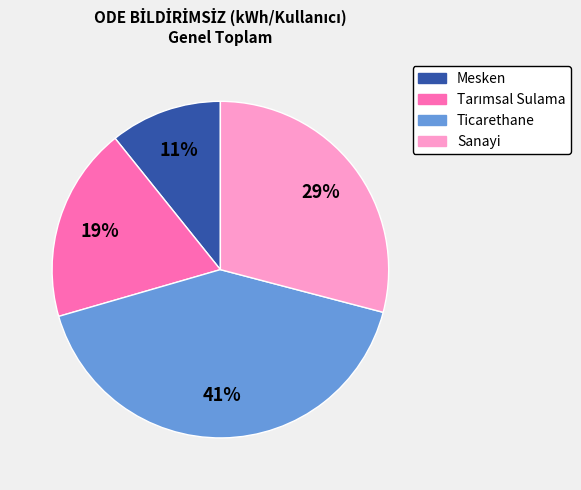

Which category has the biggest portion of the pie?

Ticarethane